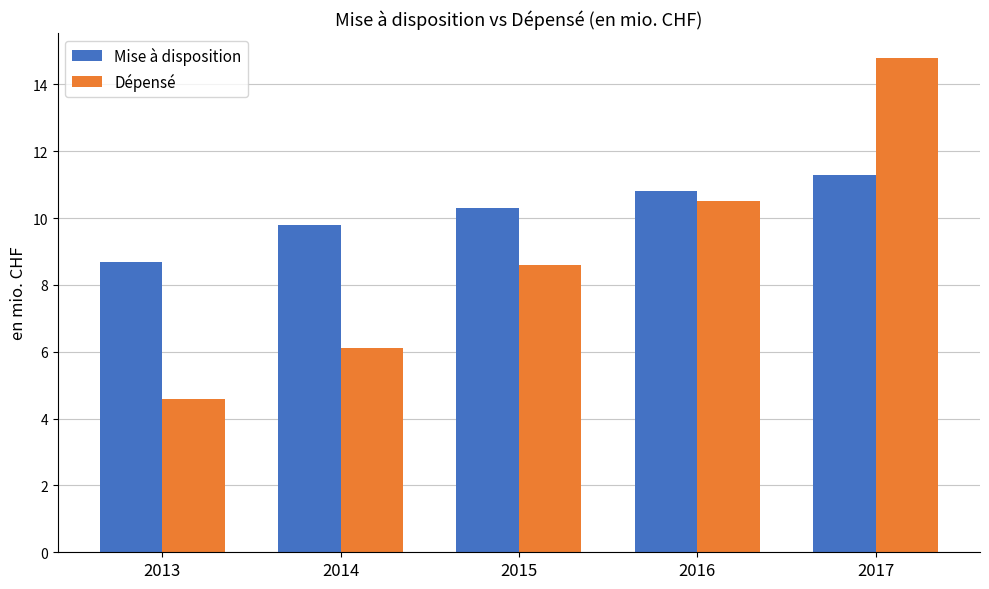

What is the sum of the Dépensé values at 2015 and 2016?

19.1